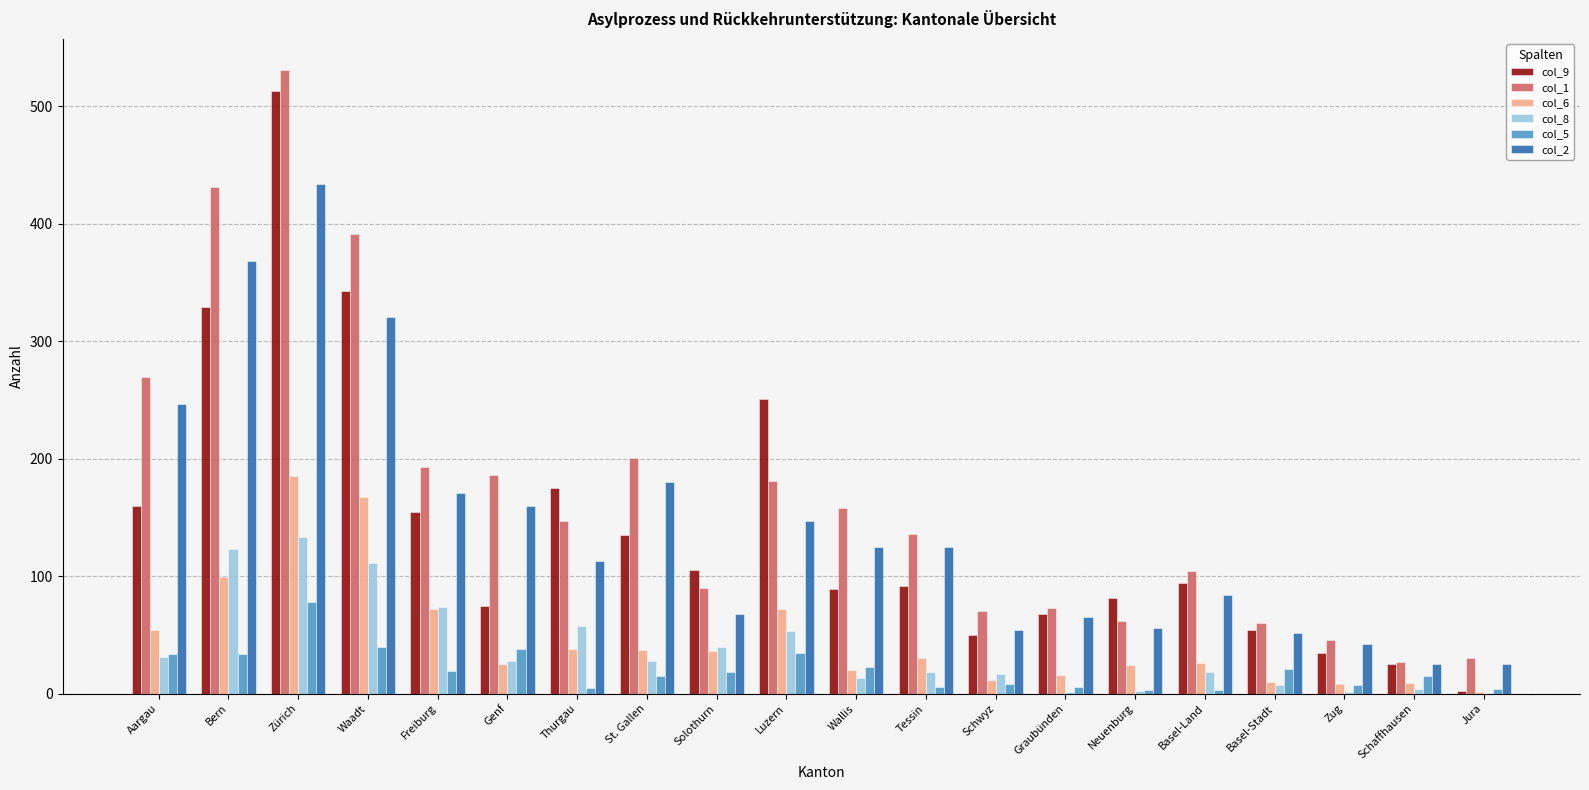

Is the value of col_5 at Tessin greater than the value of col_1 at Solothurn?

No